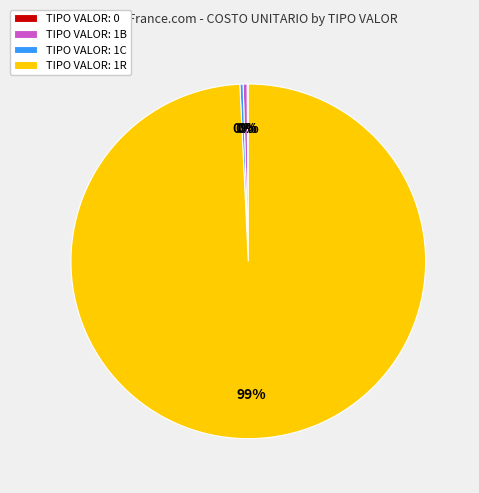

To the nearest percent, what is the combined percentage of TIPO VALOR: 1C and TIPO VALOR: 1R?

100%